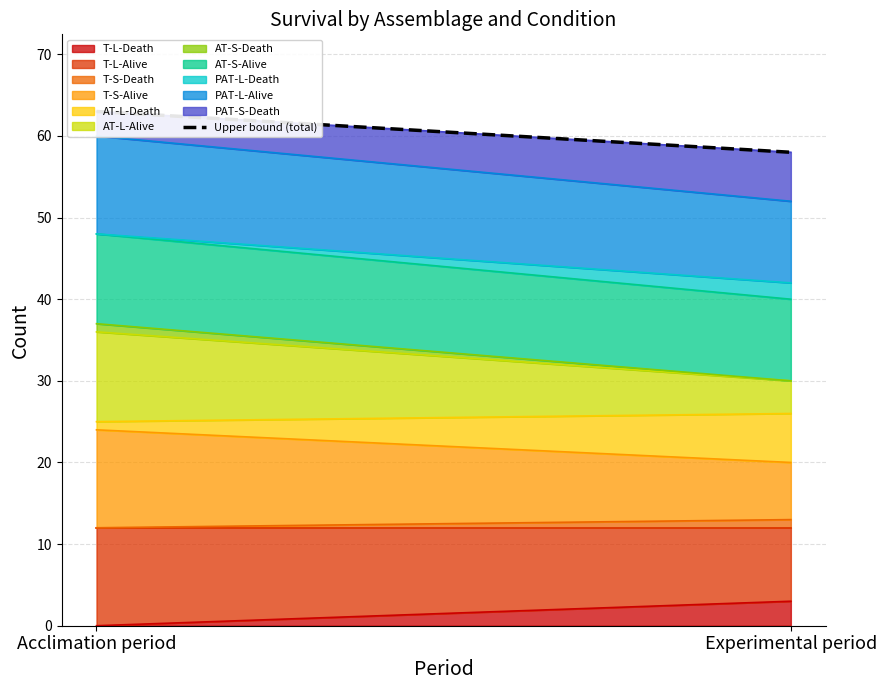

The chart shows a value of 58 at Experimental period. True or false?

True